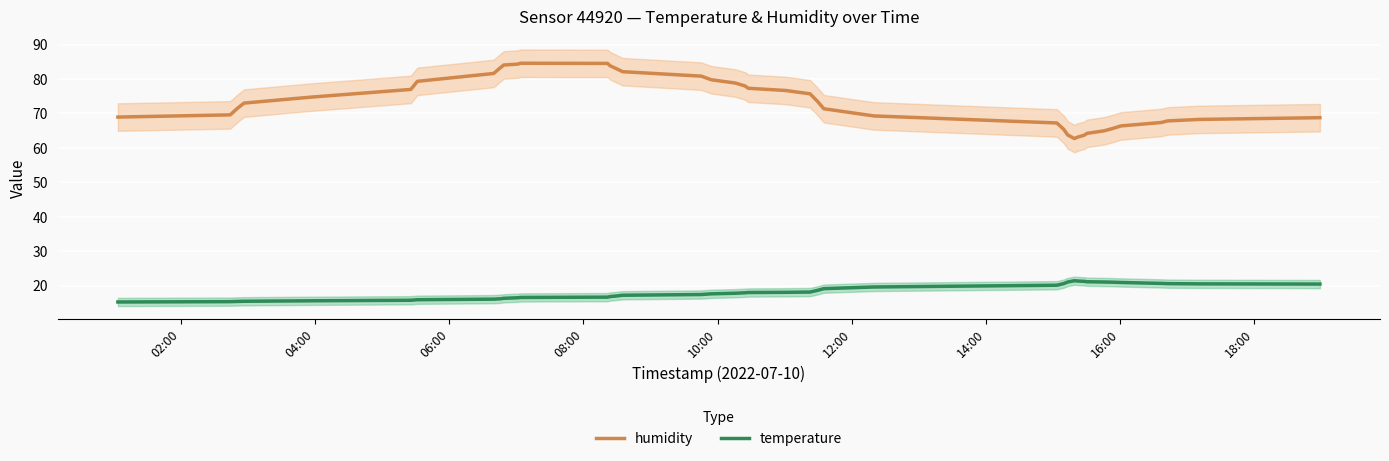

True or false: temperature and humidity intersect in this chart.

False